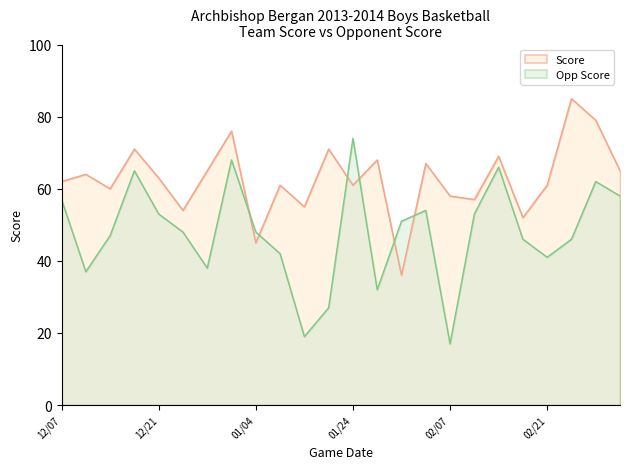

Which series ends up on top after the final intersection of Score and Opp Score?

Score